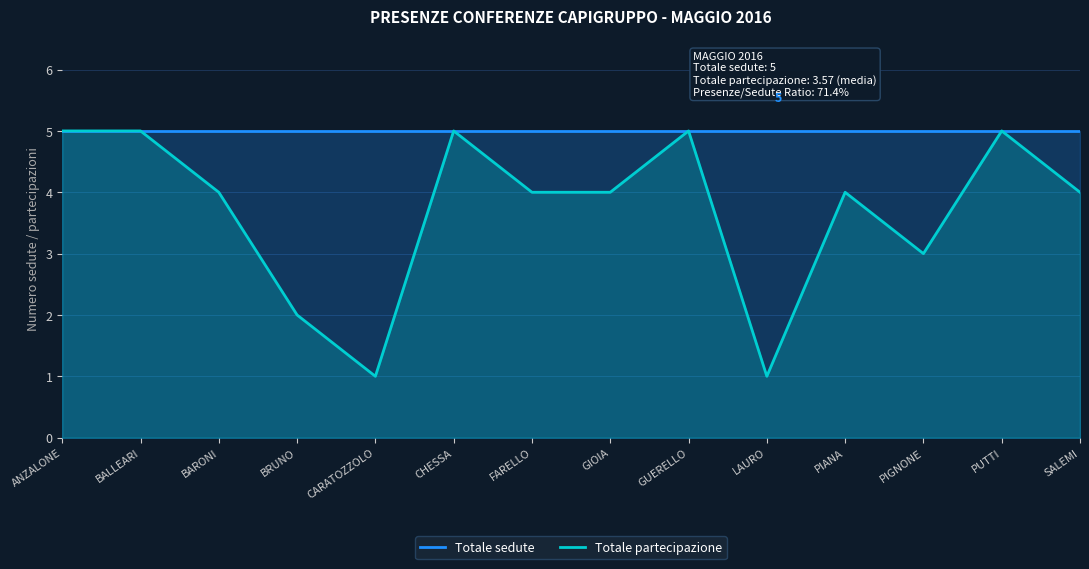

At which category is the sum across all series the highest?

ANZALONE